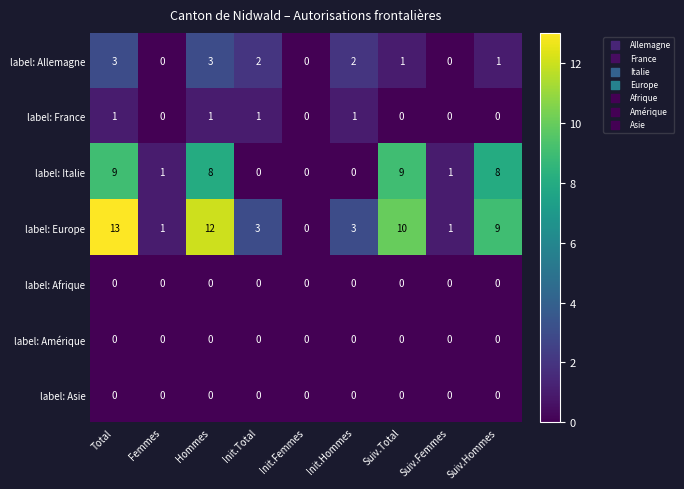

Is the value of label: Italie at Suiv.Hommes greater than the value of label: Europe at Init.Femmes?

Yes